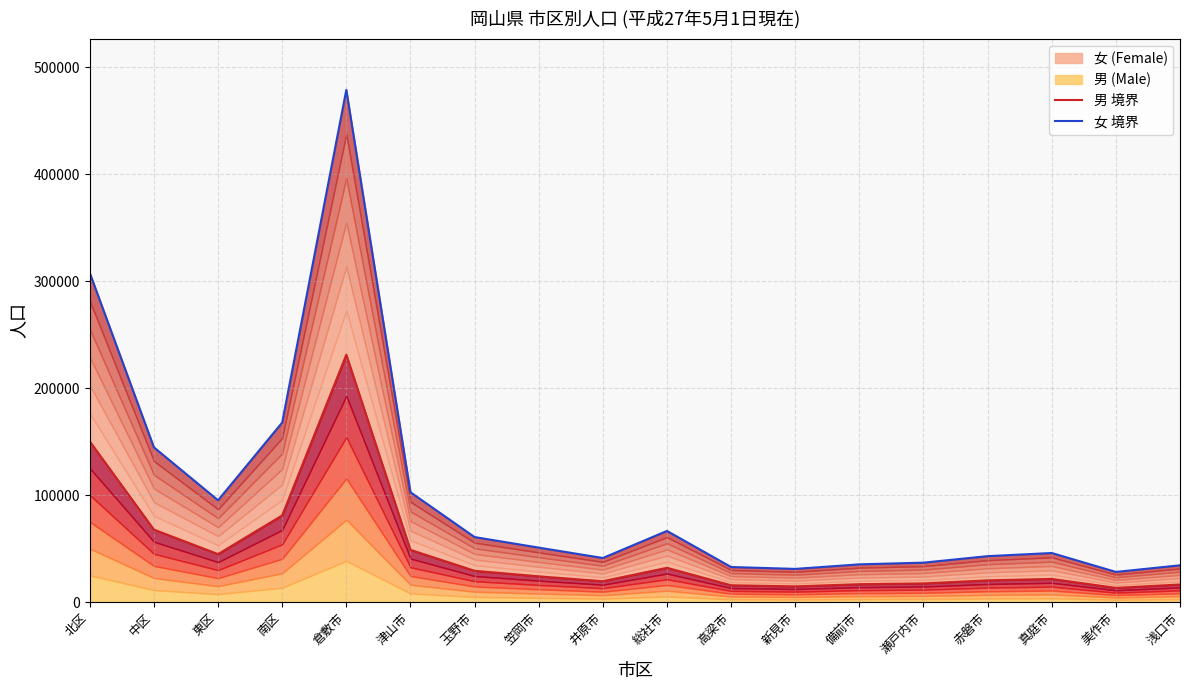

Count the number of categories in the chart.

18